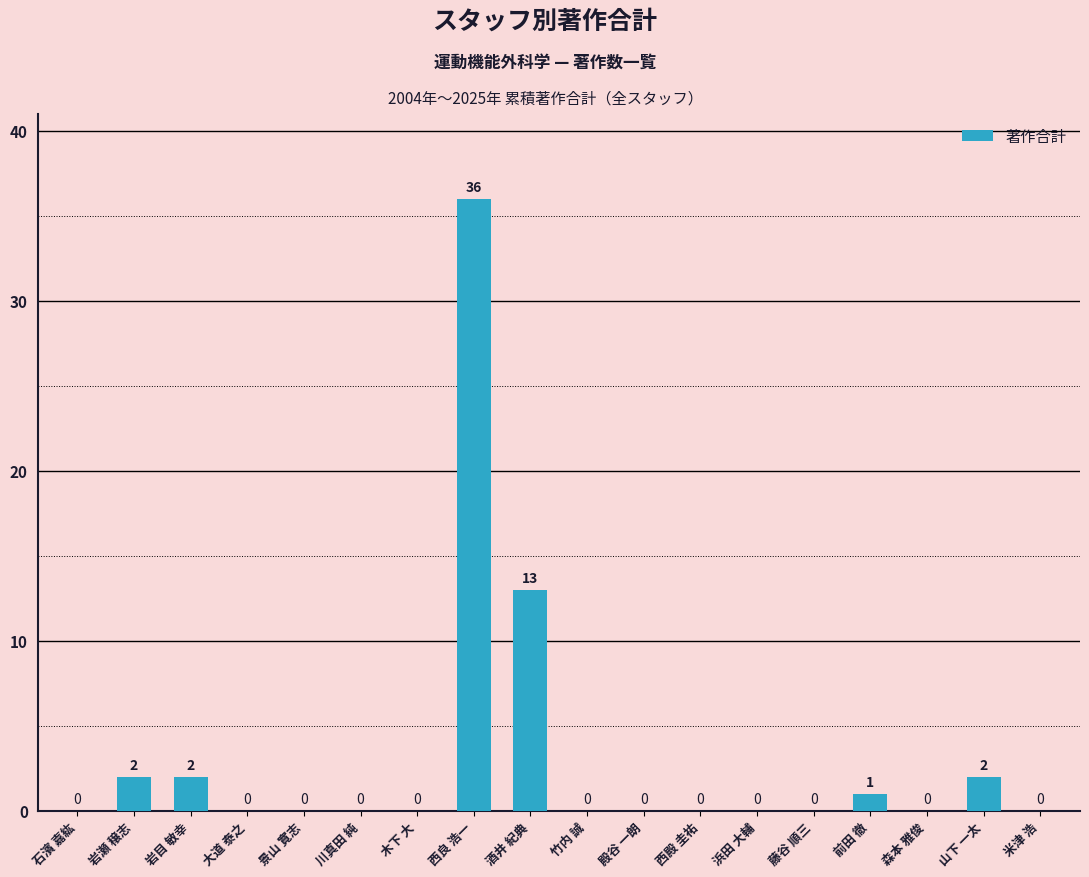

How many distinct data groups are displayed?

1